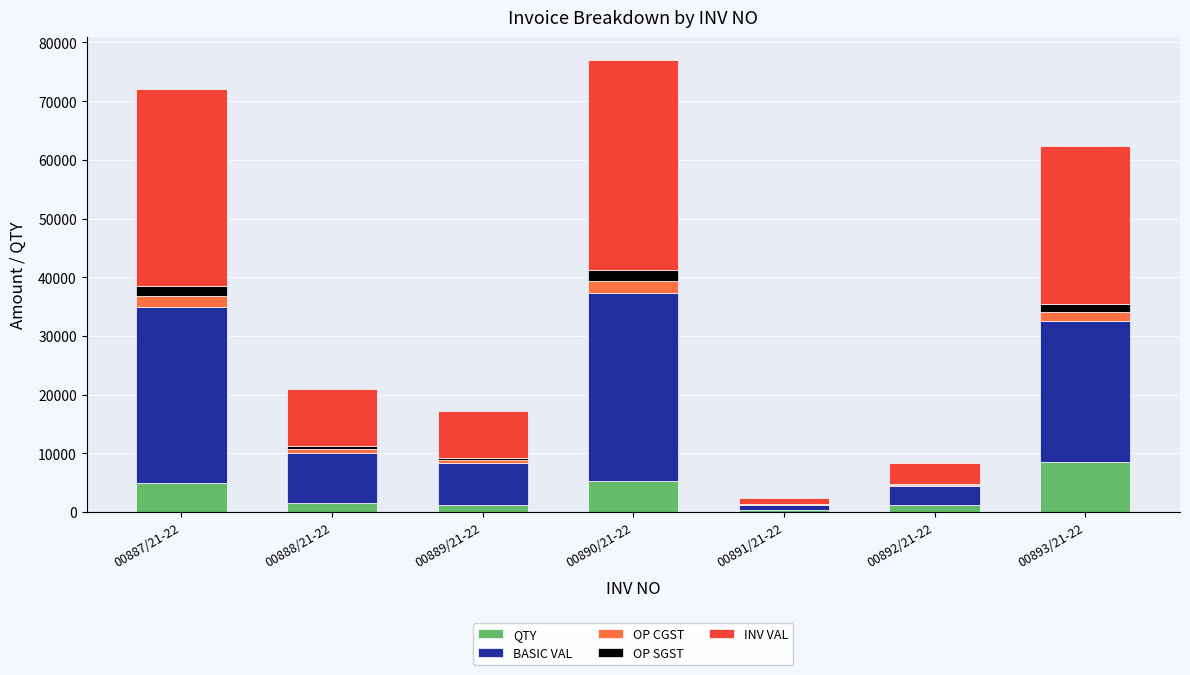

What are all the series names shown in the legend?

QTY, BASIC VAL, OP CGST, OP SGST, INV VAL